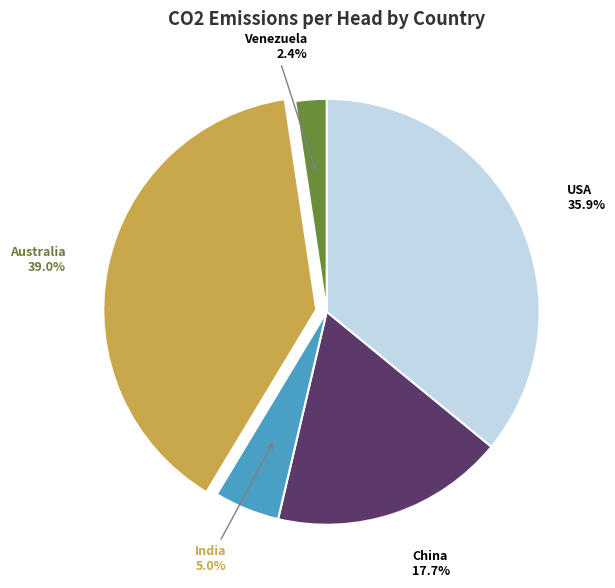

The India slice represents 5% of the pie. True or false?

True